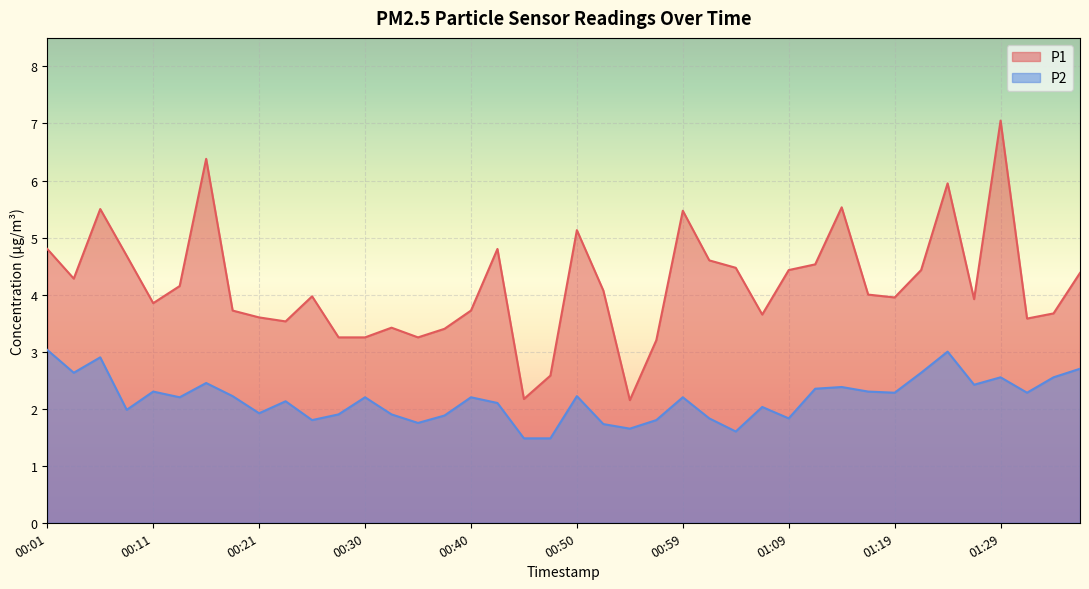

What is the spread (max minus min) of values at 01:34?

1.1